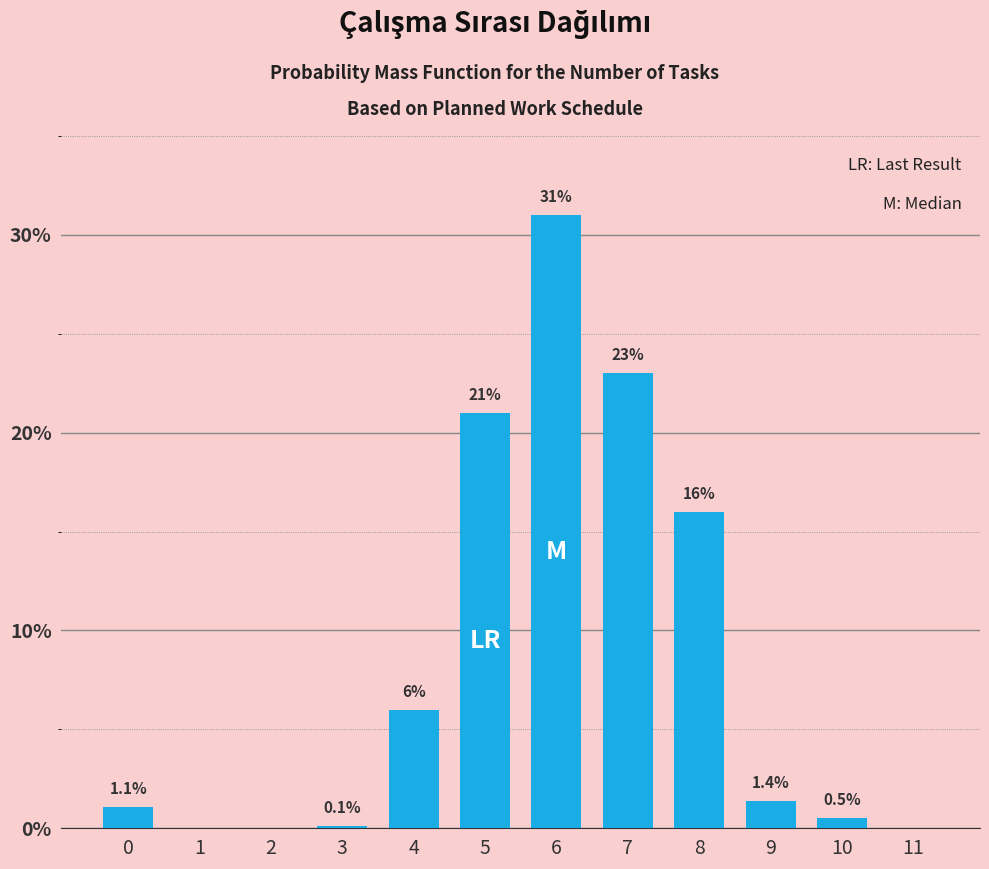

Reading left to right, what are all the values shown in this chart?

0=1.1	1=0.0	2=0.0	3=0.1	4=6.0	5=21.0	6=31.0	7=23.0	8=16.0	9=1.4	10=0.5	11=0.0